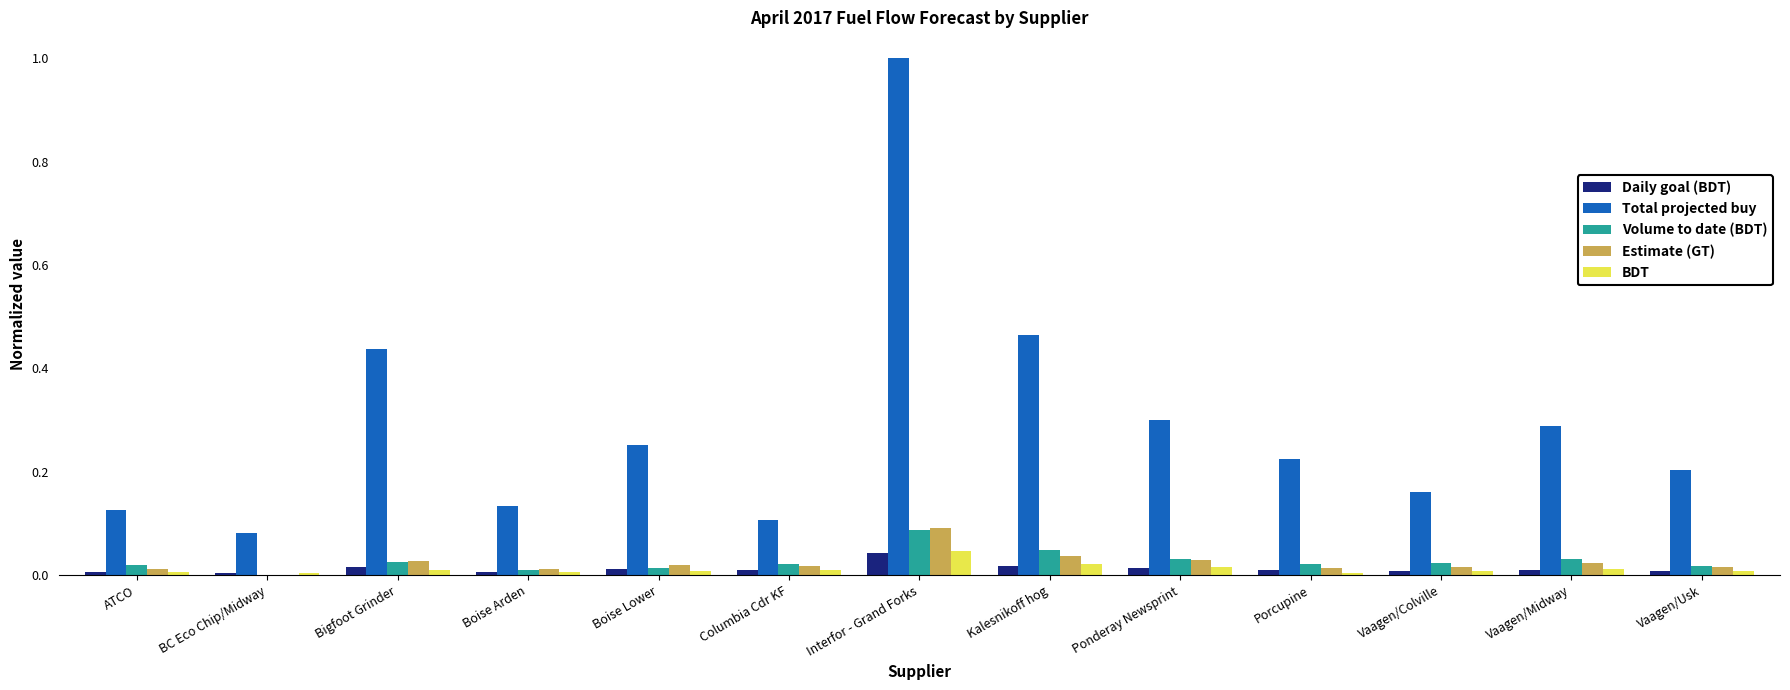

Between ATCO and Vaagen/Midway, which series saw the biggest shift?

Total projected buy